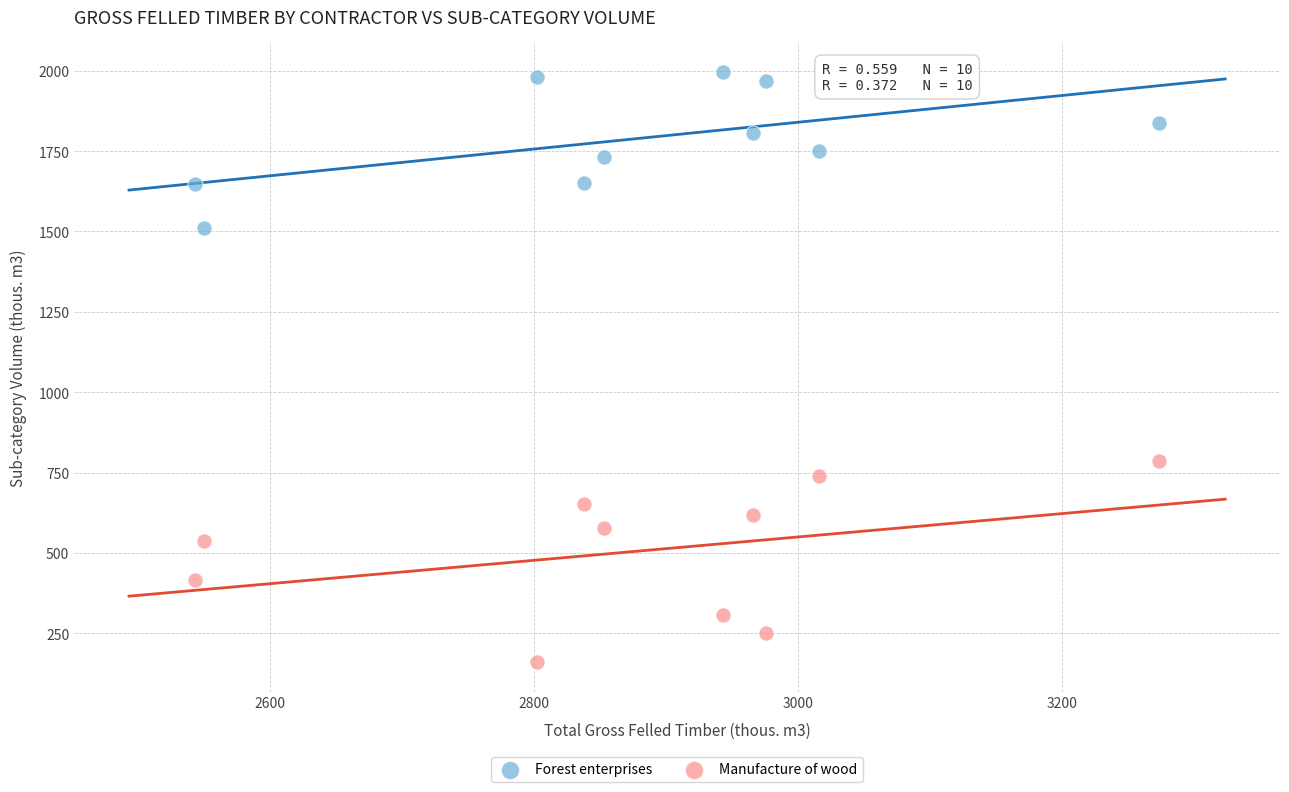

Which series reaches the maximum Y coordinate?

Forest enterprises